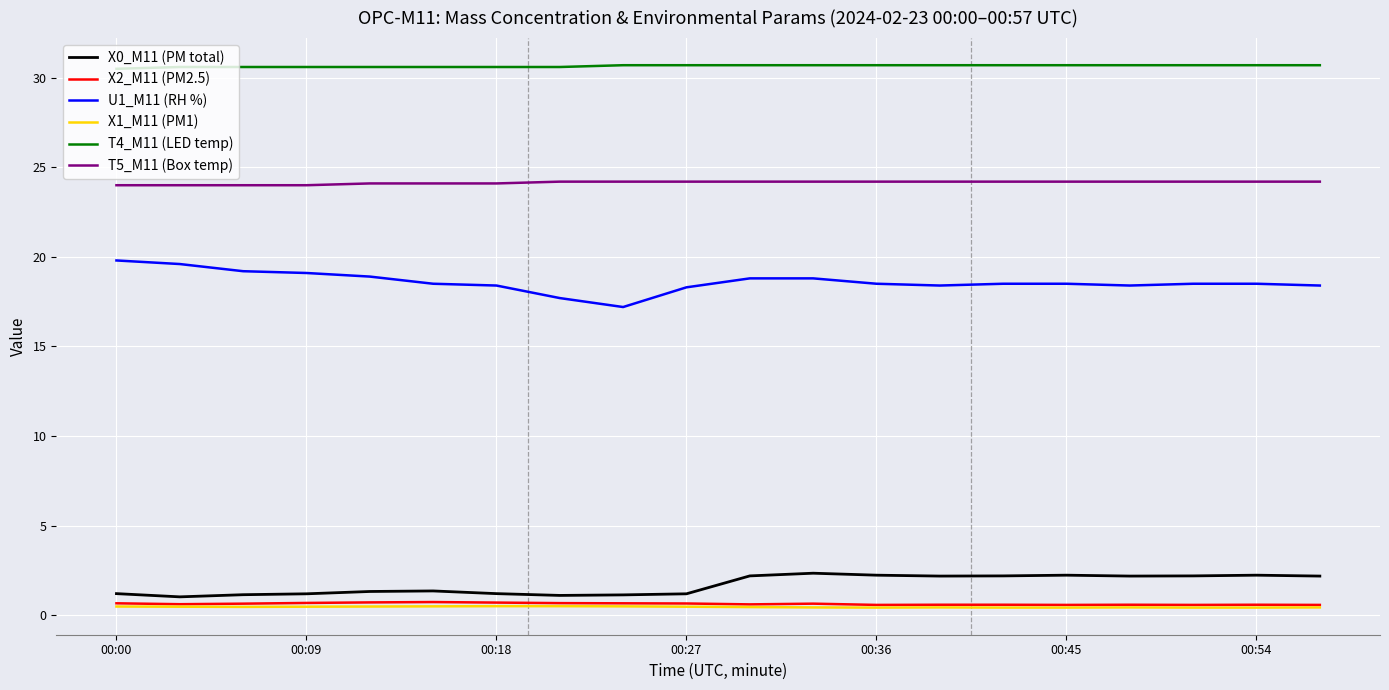

What is the maximum value for T5_M11 (Box temp)?

24.2